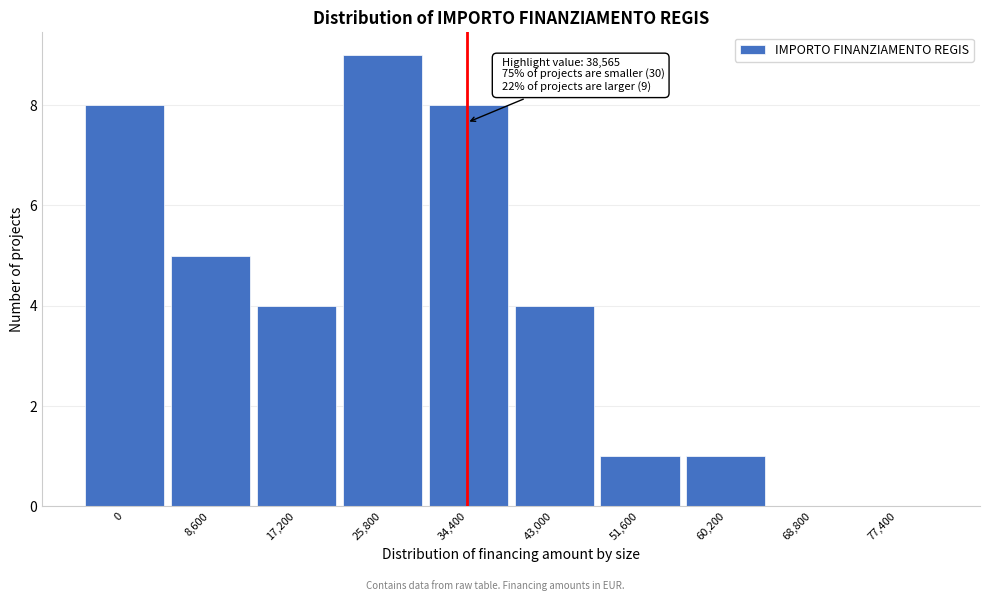

Reading left to right, transcribe all the data shown in this chart.

0=8	8,600=5	17,200=4	25,800=9	34,400=8	43,000=4	51,600=1	60,200=1	68,800=0	77,400=0